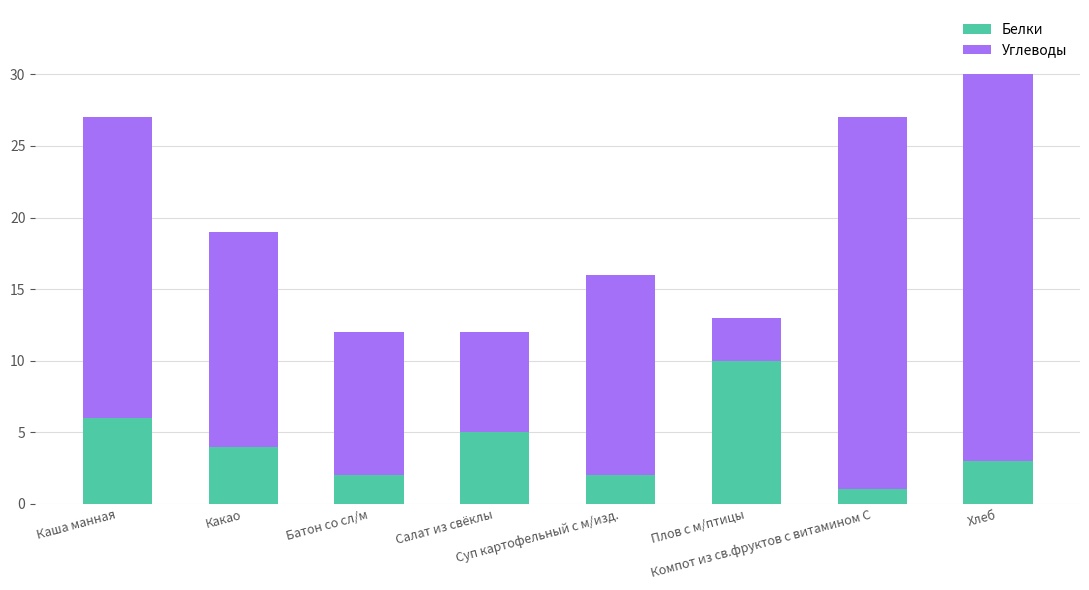

Is it true that Белки equals 2 at Салат из свёклы?

False